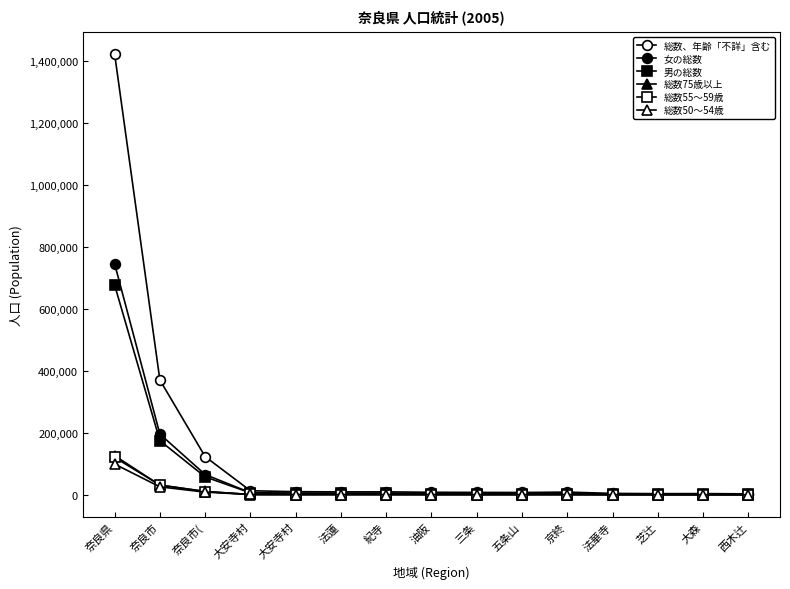

What is the difference between the highest and lowest values at 紀寺?

8872